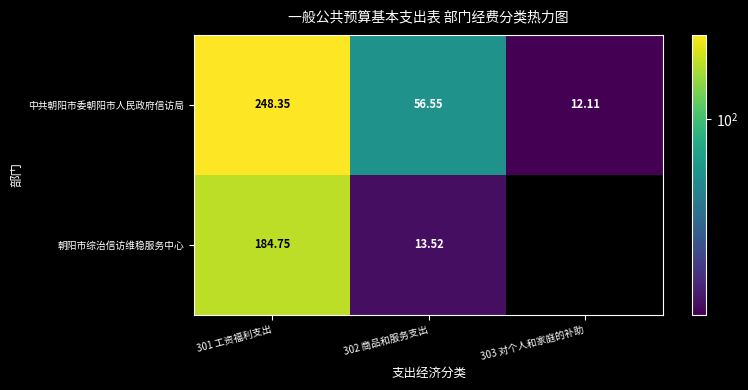

At 302 商品和服务支出, list the series in order from largest to smallest.

中共朝阳市委朝阳市人民政府信访局, 朝阳市综治信访维稳服务中心